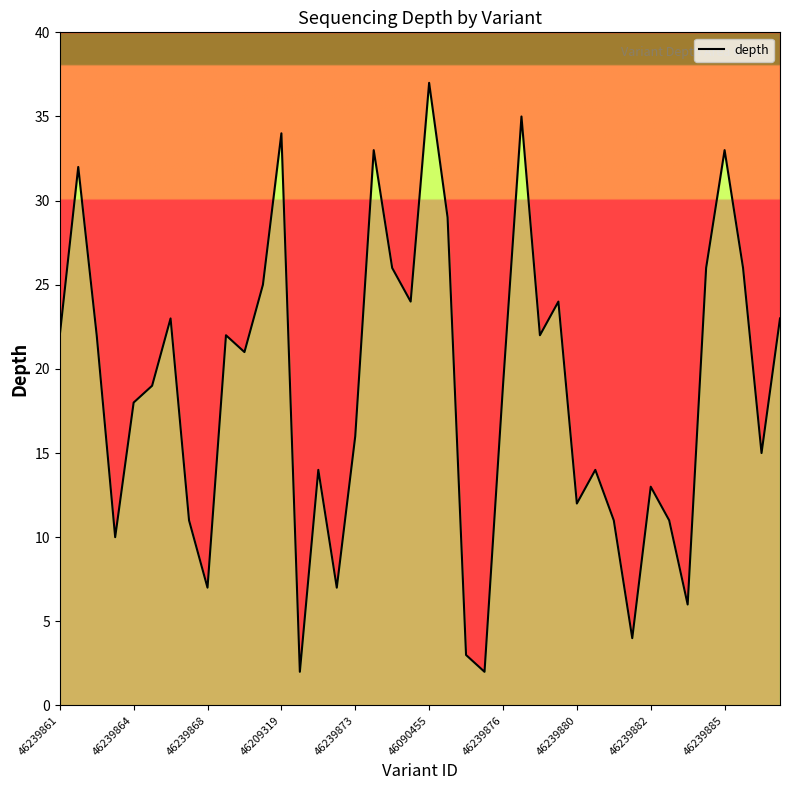

How many data points are less than 21?

20